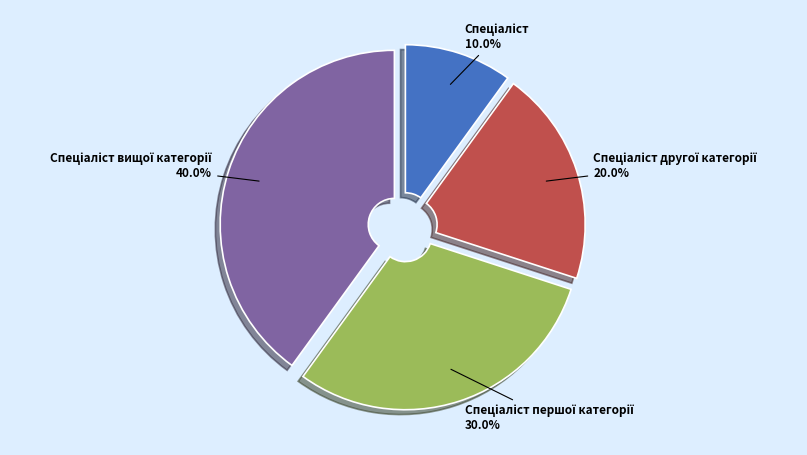

To the nearest percent, what is the difference between the largest and smallest slice percentages?

30%